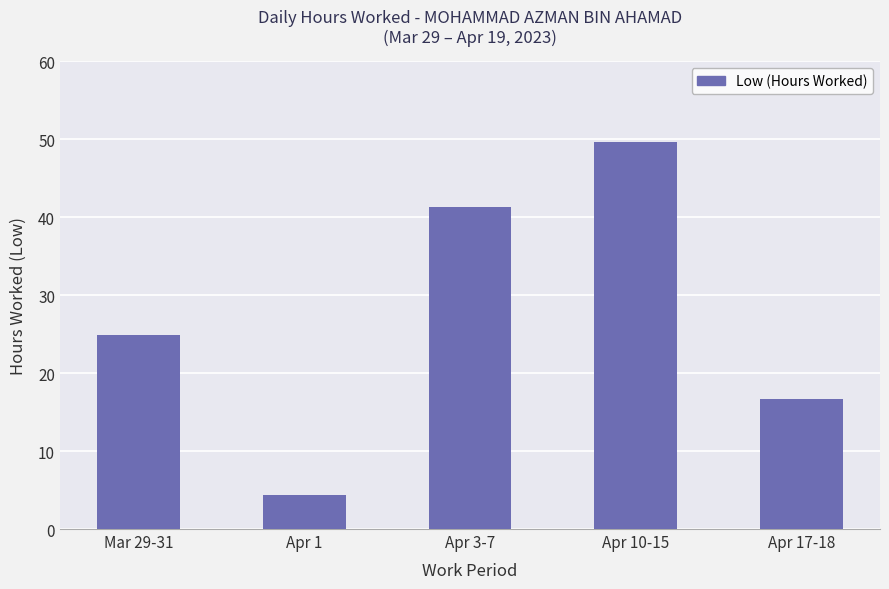

Does the chart contain any negative values?

No